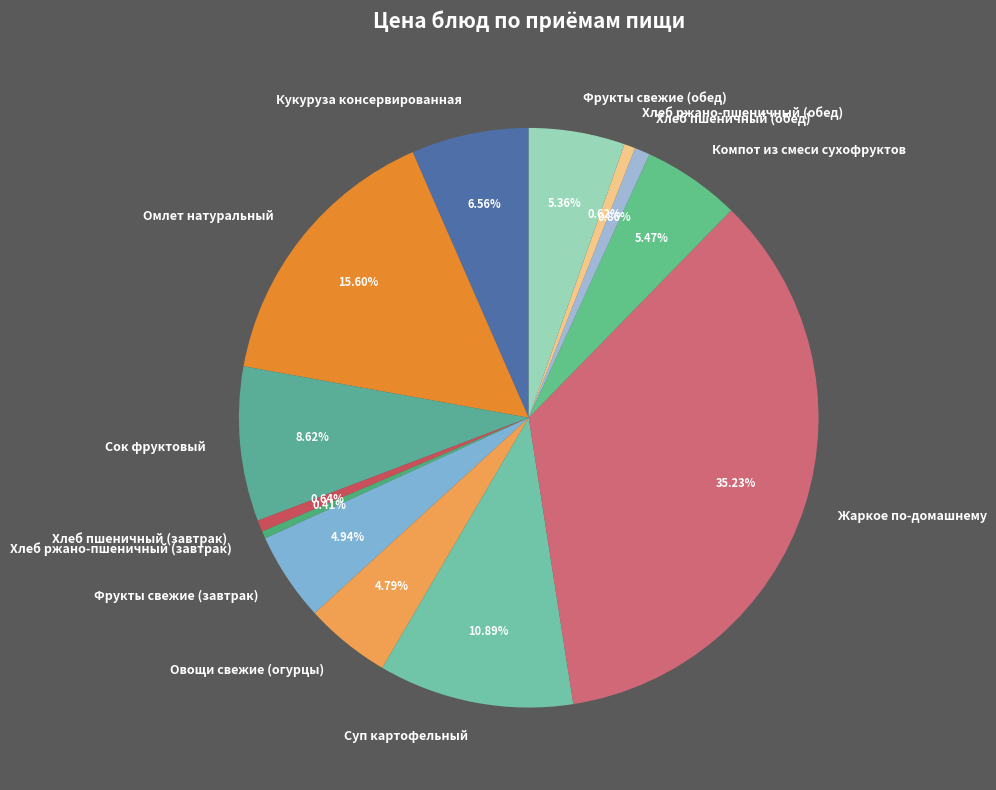

What is the ratio of the value at Фрукты свежие (обед) to the value at Хлеб ржано-пшеничный (обед)?

8.6